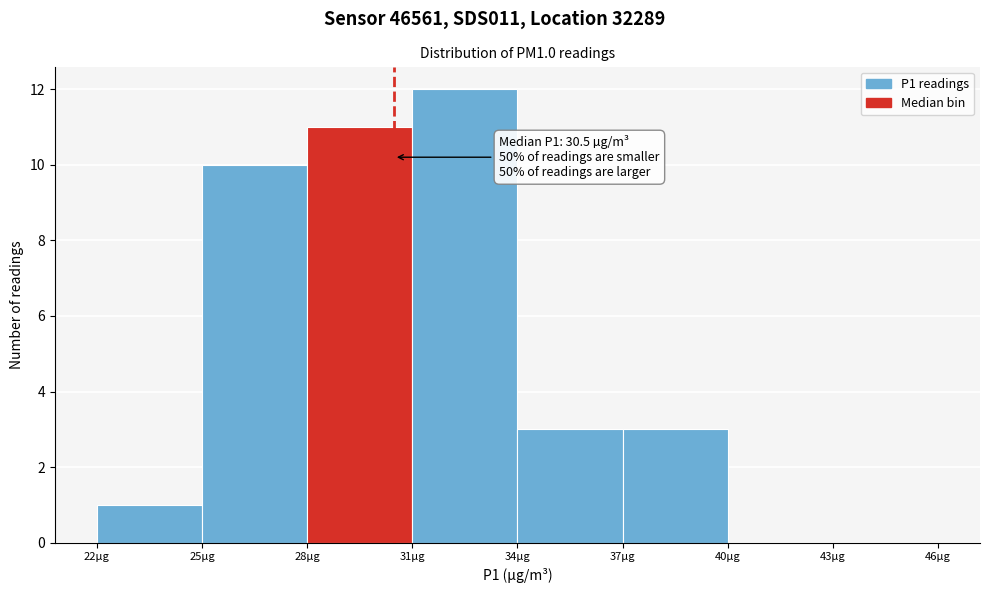

Which range on the x-axis has the tallest bar?

31 to 34